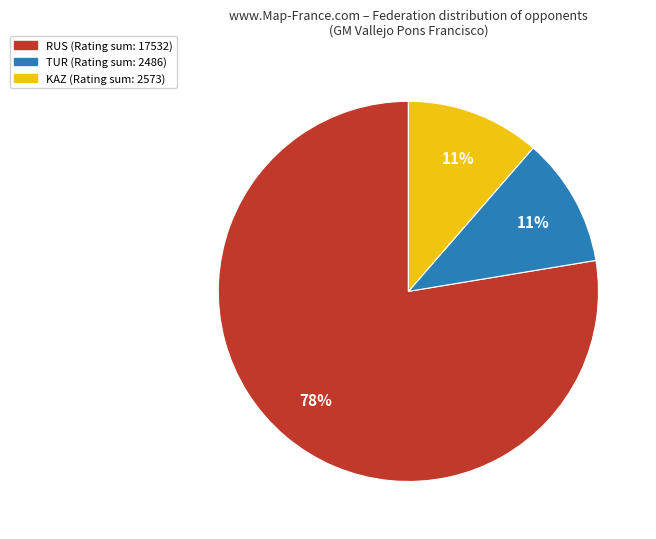

To the nearest percent, what is the difference between the largest and smallest slice percentages?

67%